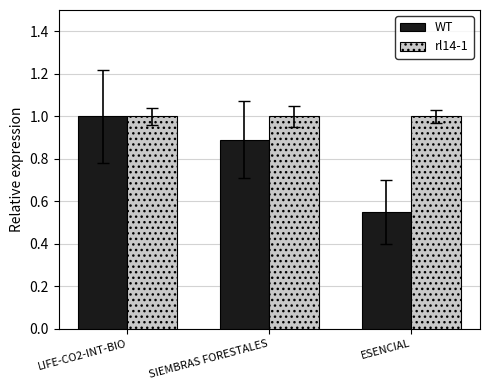

What position from the left is SIEMBRAS FORESTALES?

2